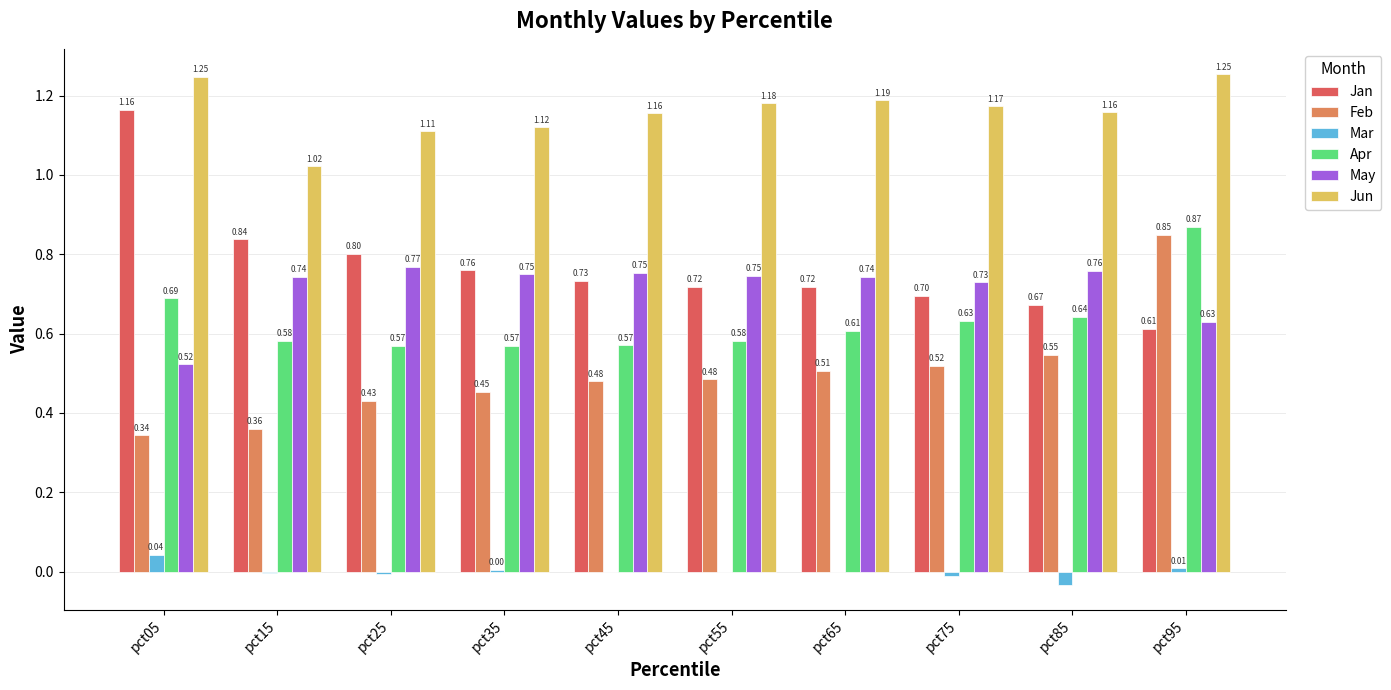

Between pct25 and pct75, which series saw the biggest shift?

Jan